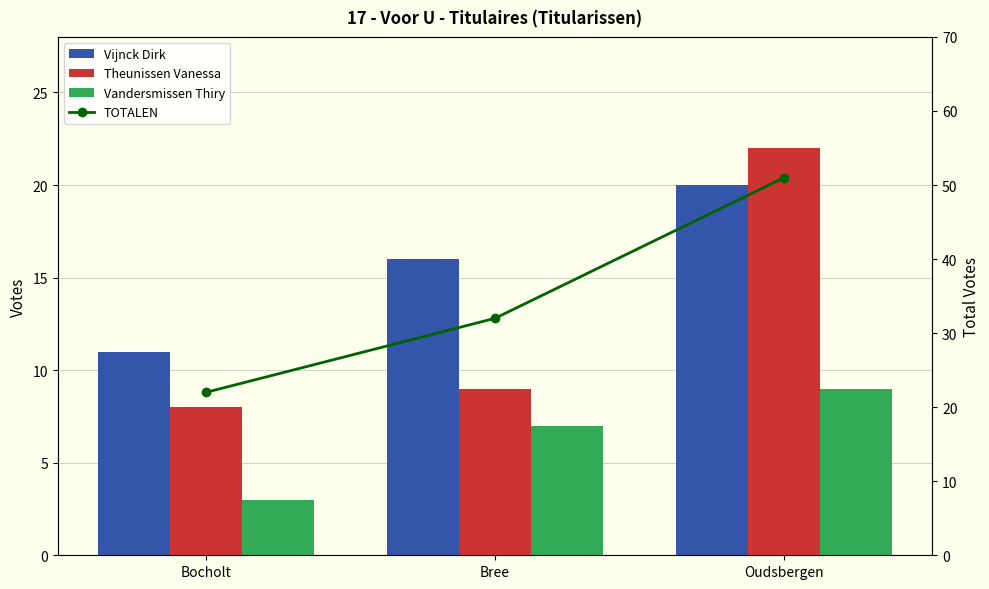

What is the minimum value shown in the chart?

3